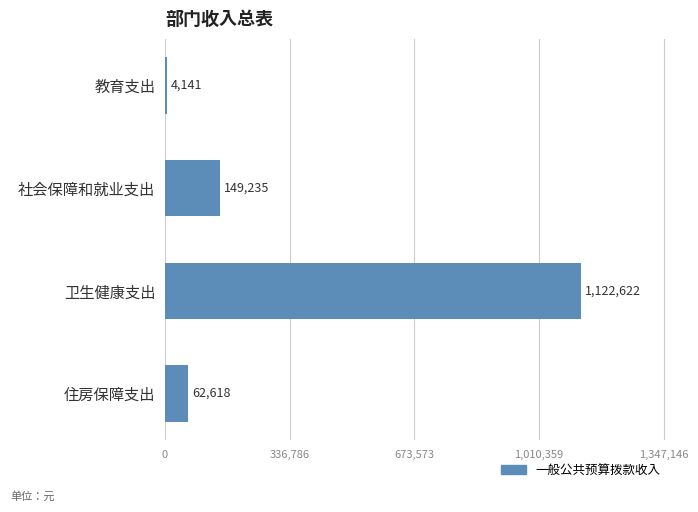

What is the value of the 2nd bar from the top?

149235